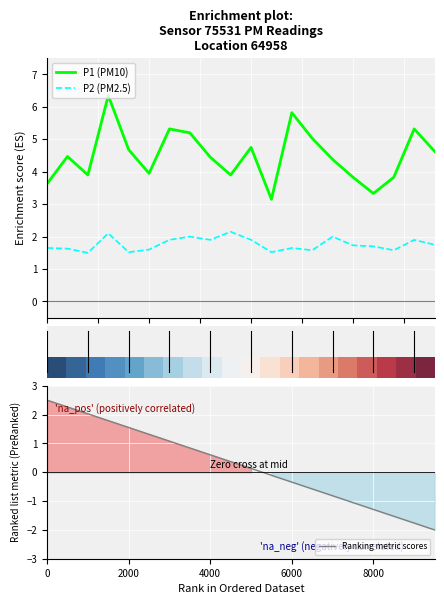

What is the minimum value for P2 (PM2.5)?

1.5